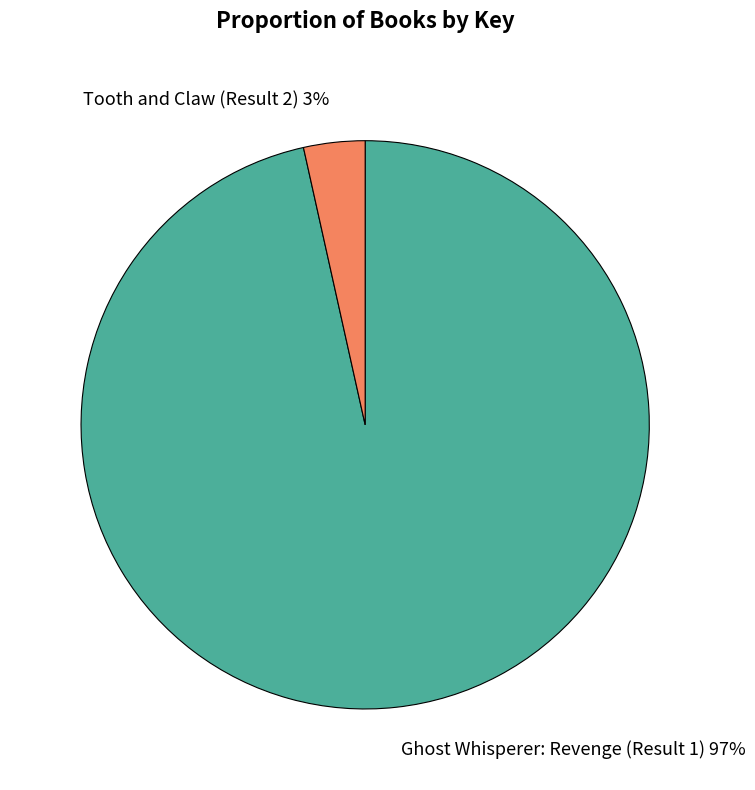

True or false: Tooth and Claw (Result 2) accounts for 3% of the total.

True